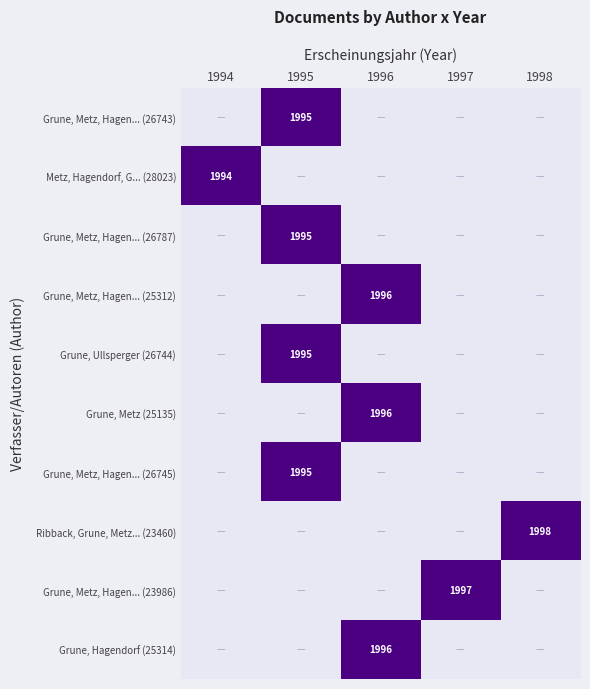

What is the greatest value displayed?

1